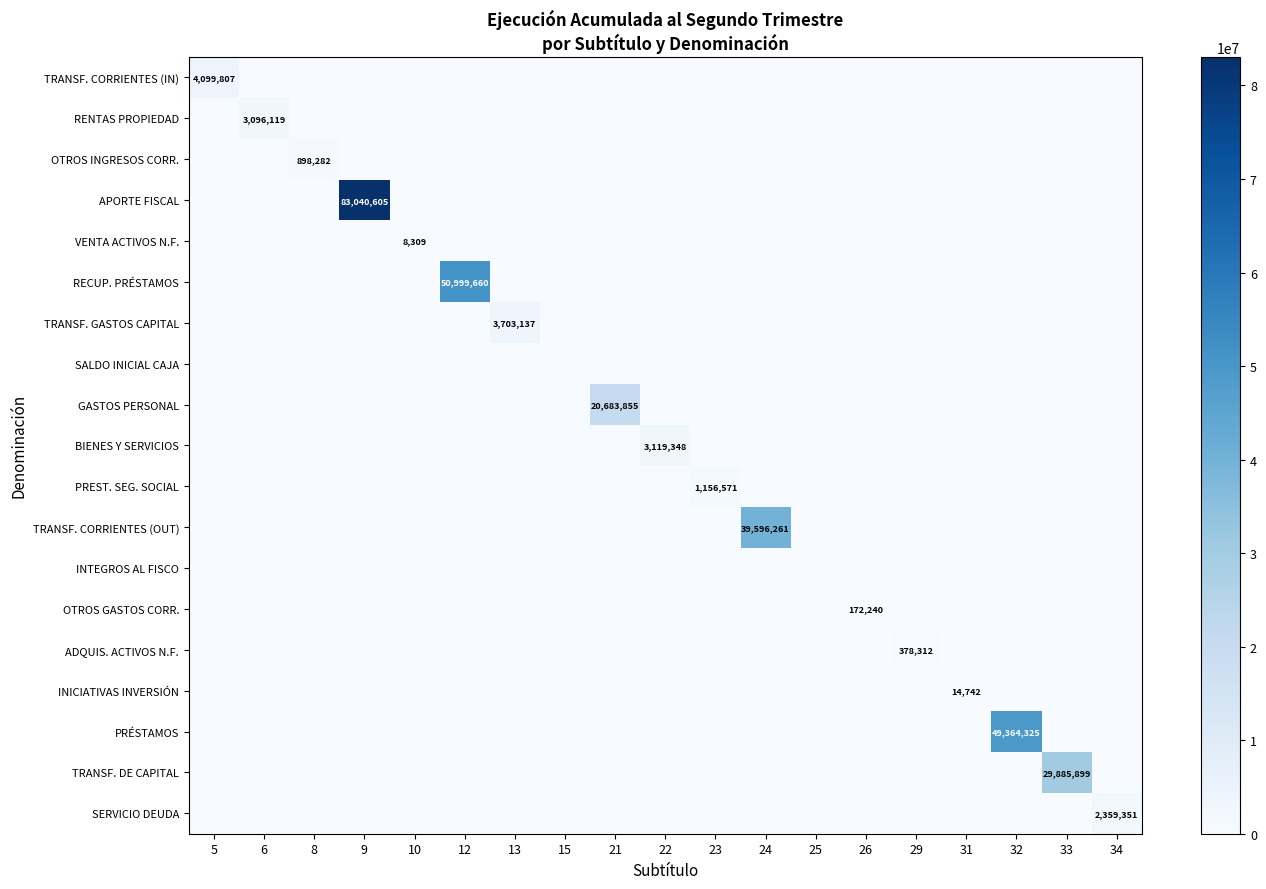

Which label corresponds to the smallest value in the chart?

6